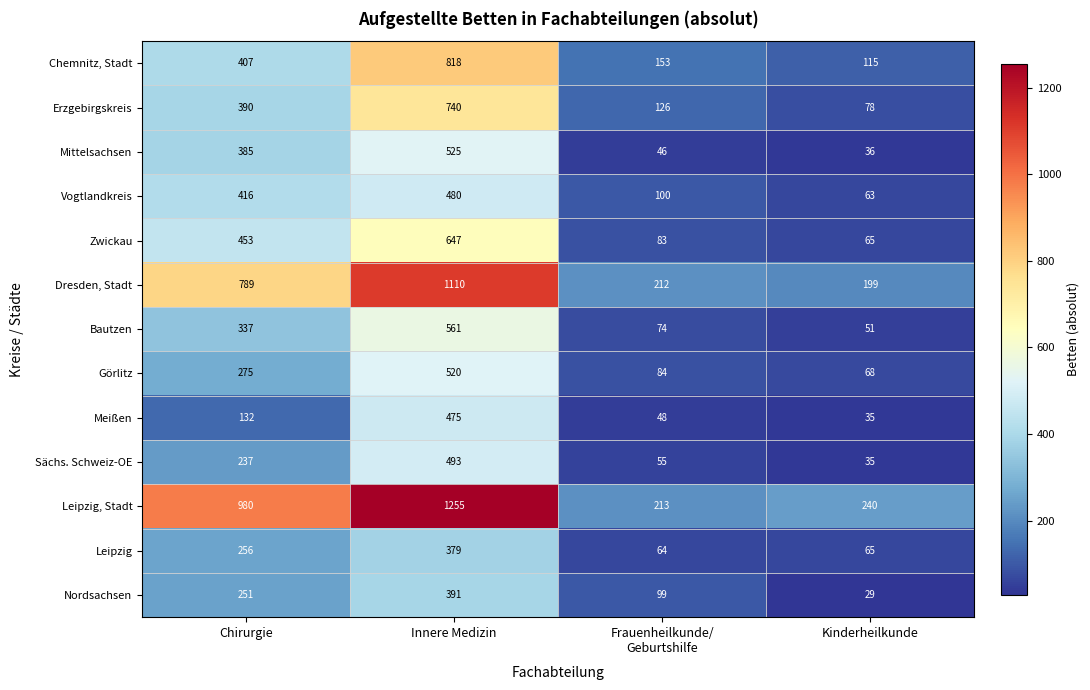

Which series has the largest total across all categories?

Leipzig, Stadt